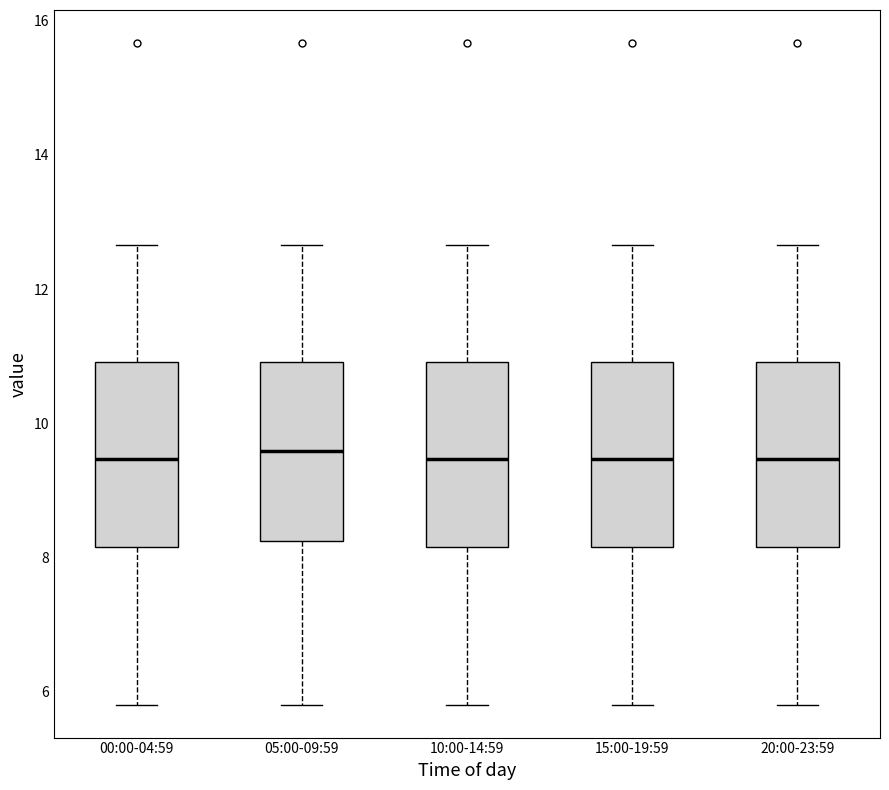

Where does the median line of the box for 15:00-19:59 sit on the y-axis? The values are not printed on the chart, so give them approximately, as read against the axis.

9.4